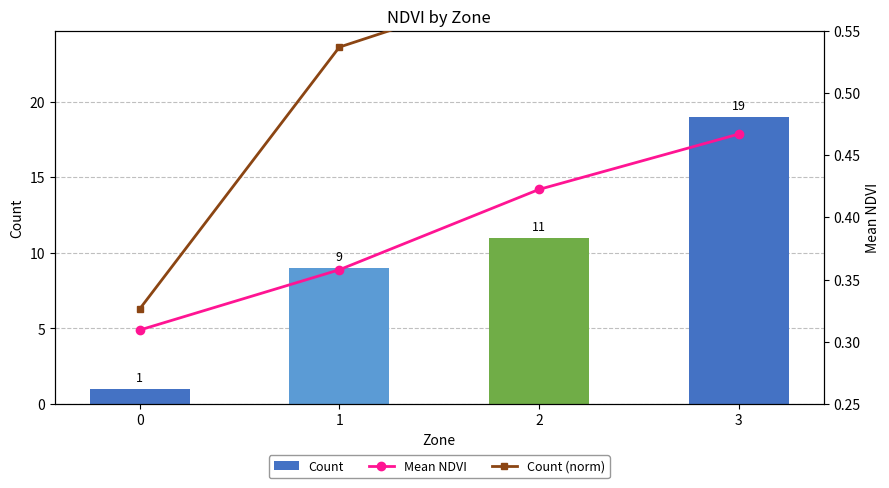

Which has a higher value, 2 or 1?

2